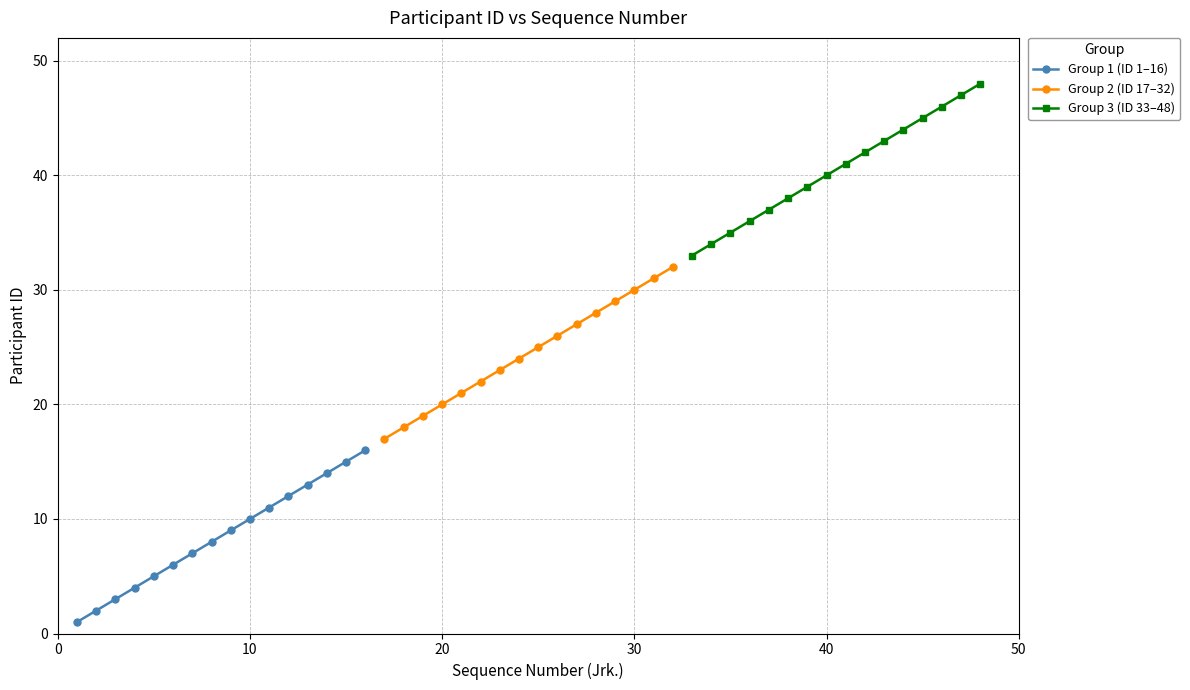

True or false: Group 2 (ID 17–32) and Group 1 (ID 1–16) intersect in this chart.

False